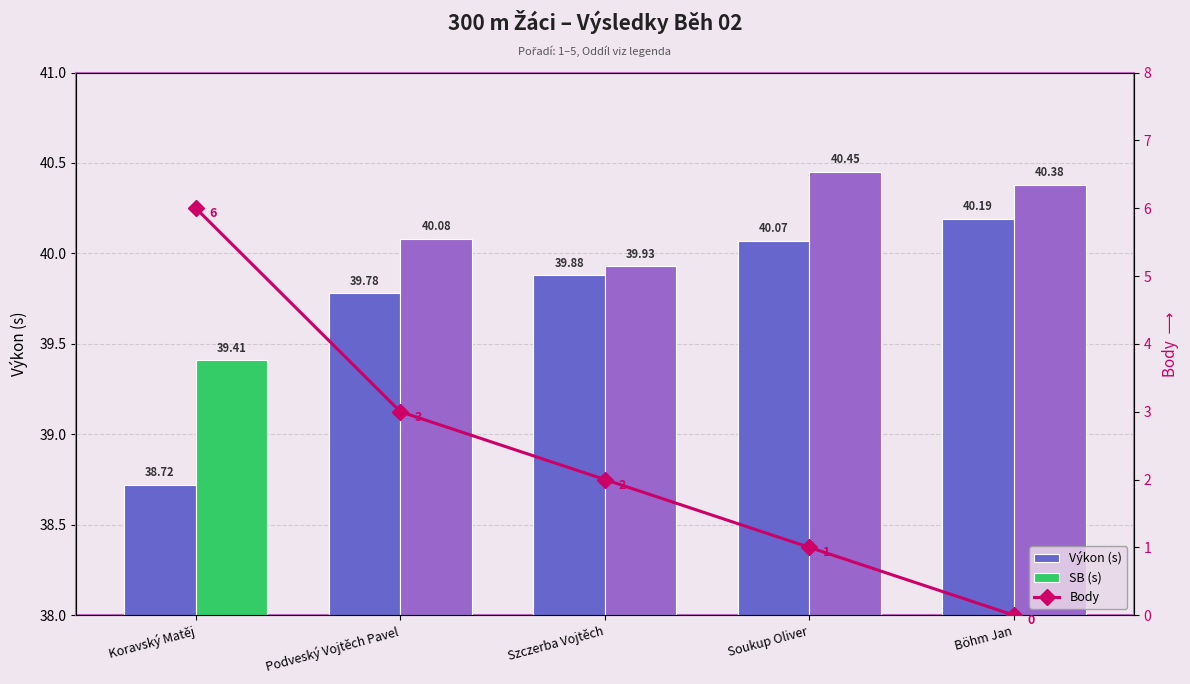

The SB (s) series shows 58.1 at Szczerba Vojtěch. True or false?

False